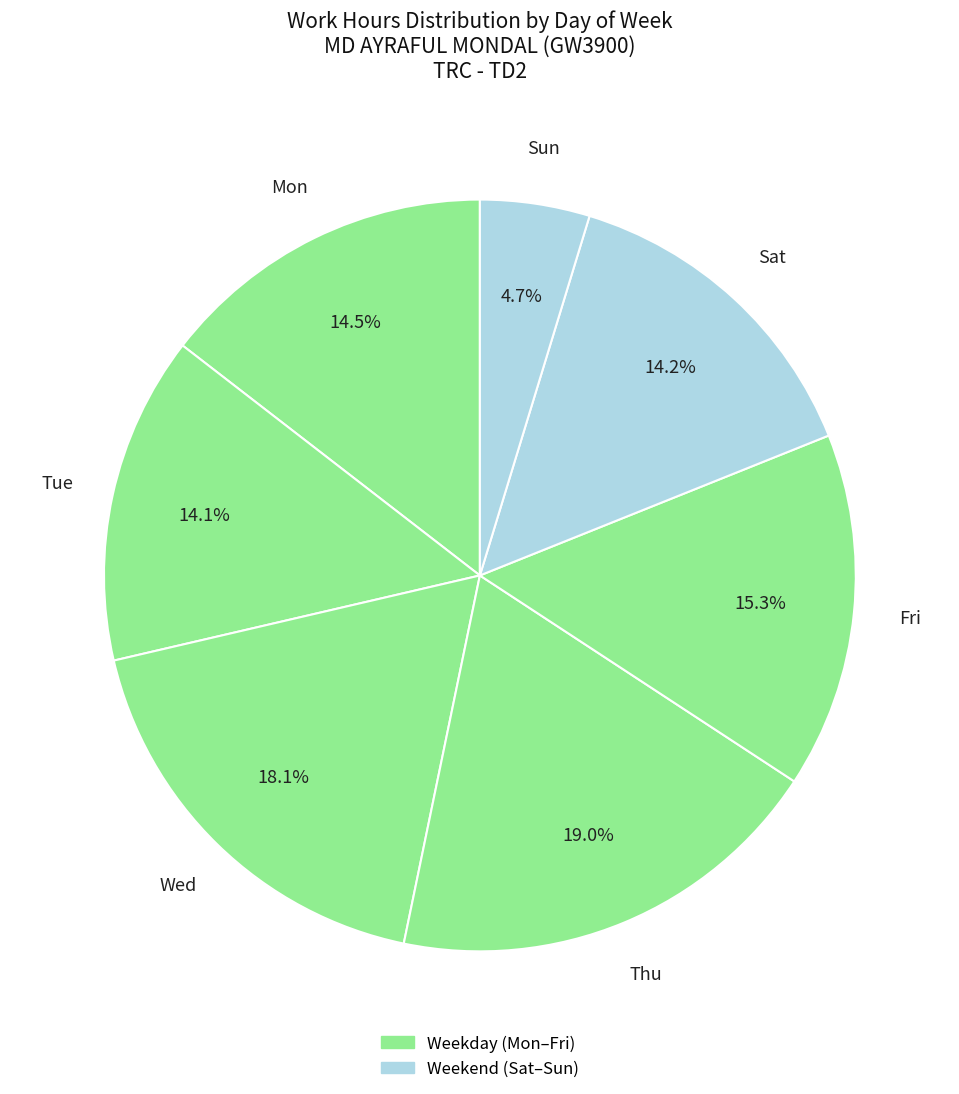

How many segments does this pie chart have?

7